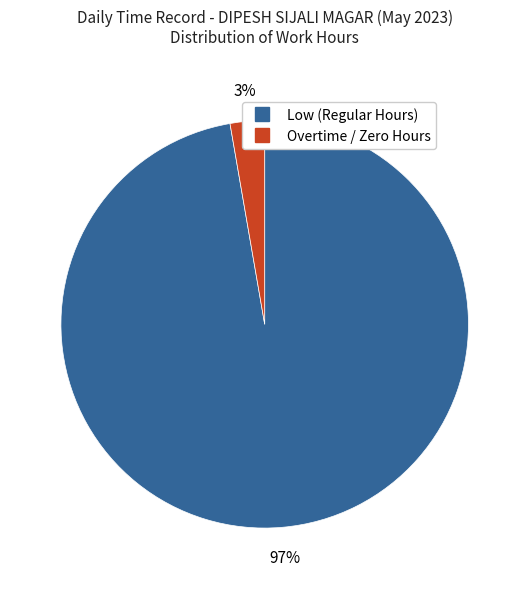

Does any single category account for the majority?

Yes